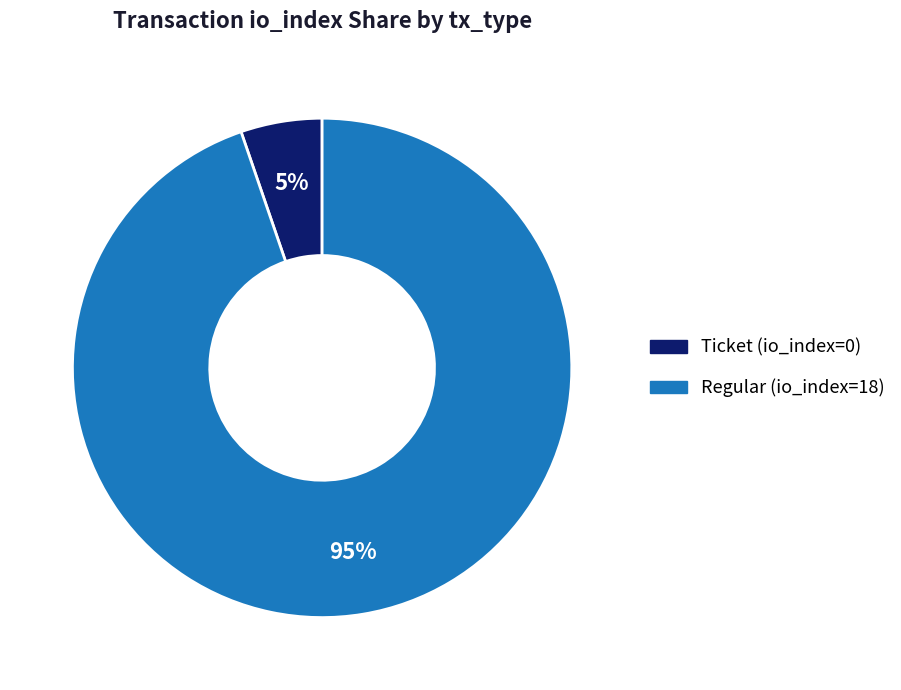

To the nearest percent, what is the average slice percentage?

50%